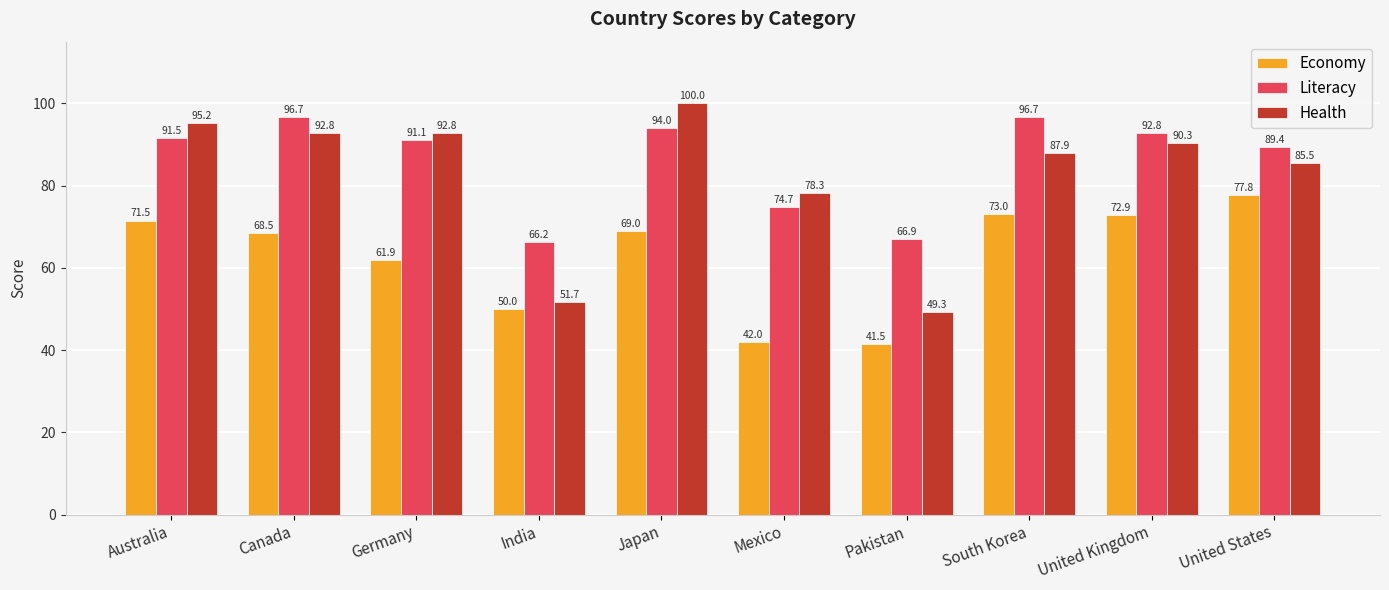

What is the spread (max minus min) of values at Canada?

28.2